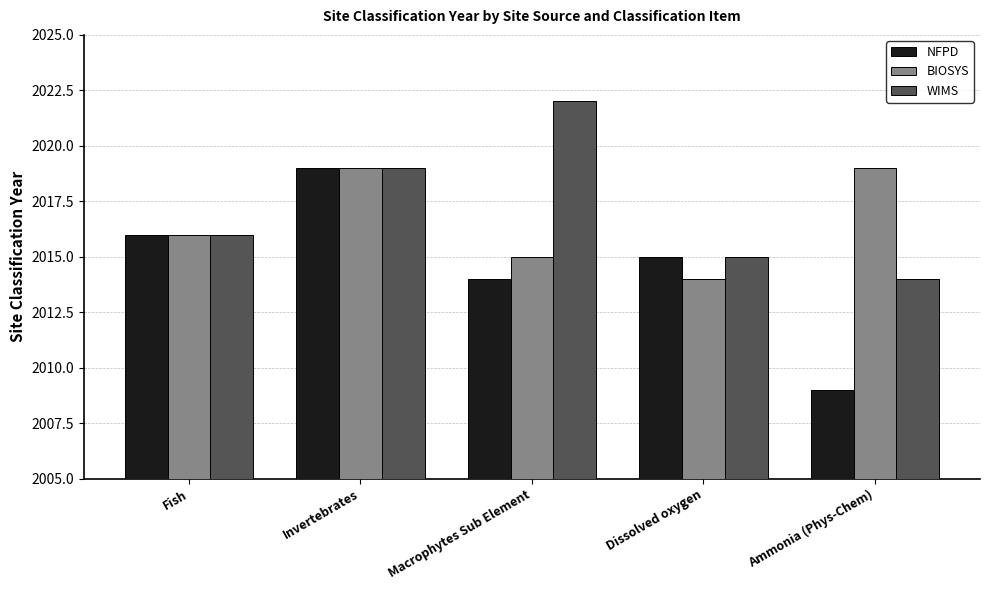

Which series changed the most between Macrophytes Sub Element and Ammonia (Phys-Chem)?

WIMS